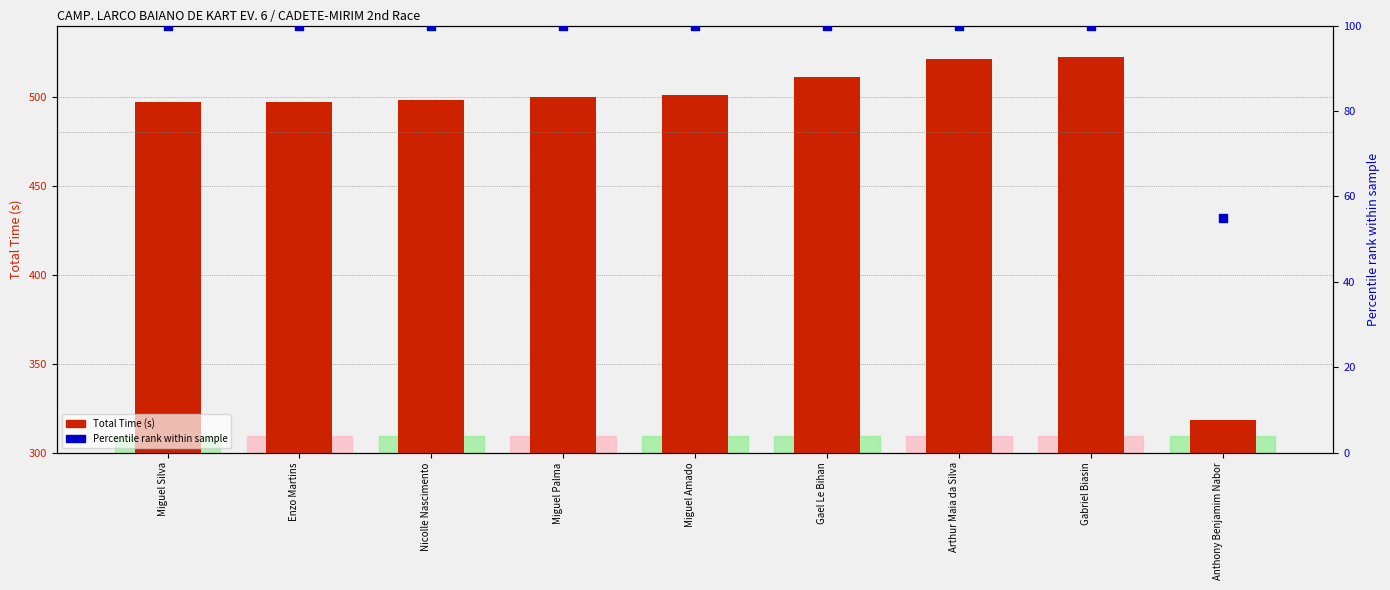

At how many categories does at least one series exceed 117?

9